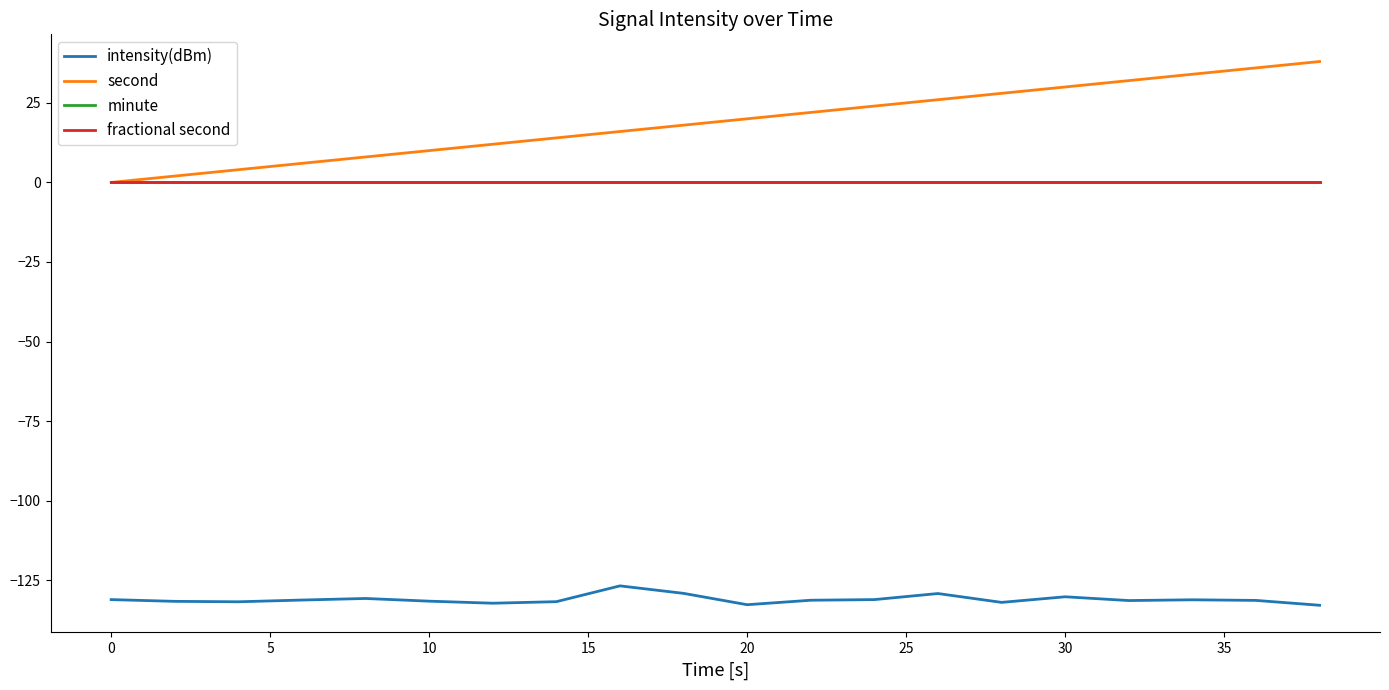

Does the chart have visible grid lines?

No